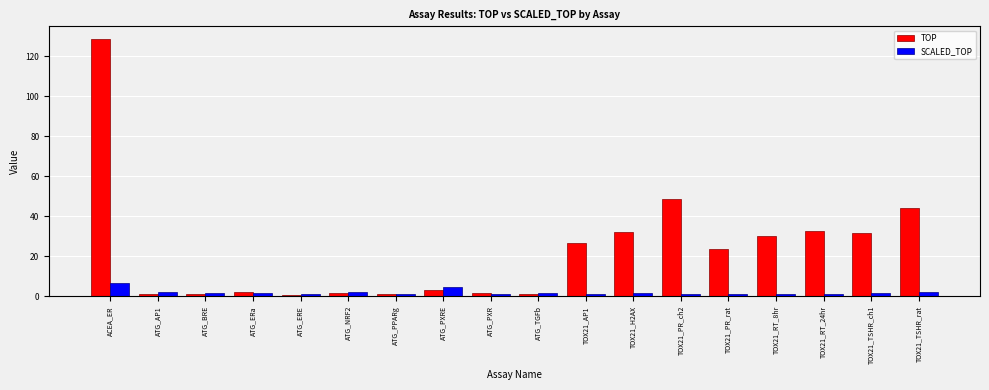

The value of TOP at TOX21_H2AX is 32.1. True or false?

True